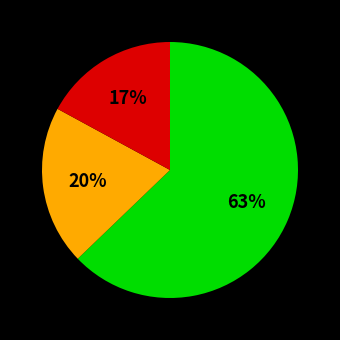

Is there any slice that represents more than half of the pie?

Yes